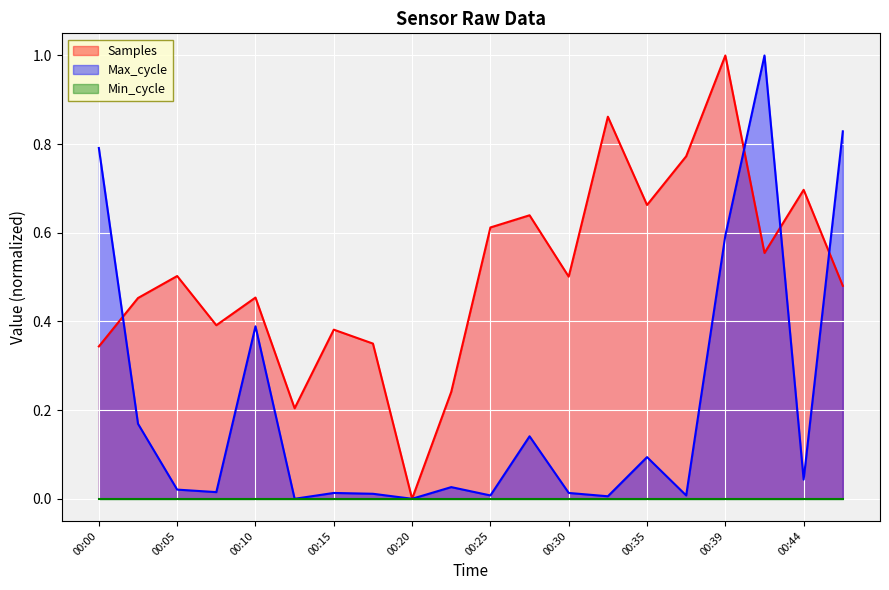

Which category has the lowest value in the Samples series?

00:20